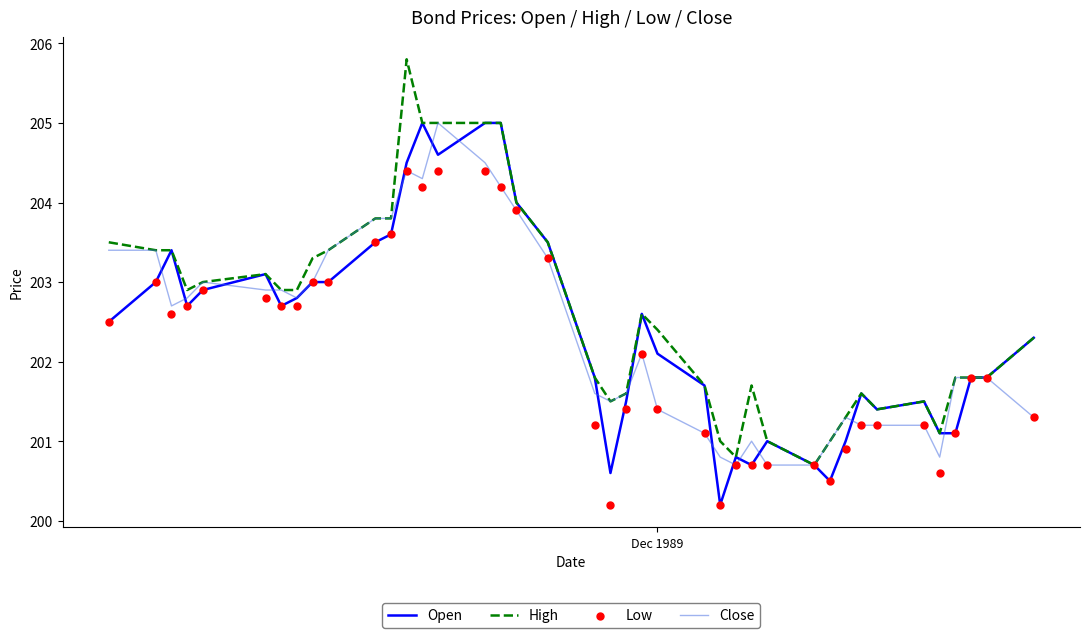

Which series reaches the maximum Y coordinate?

High